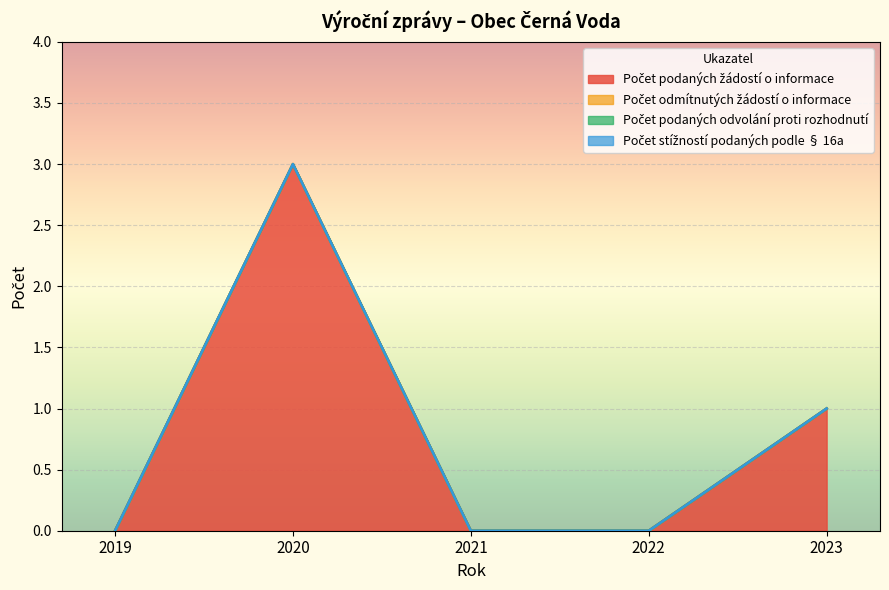

True or false: Počet stížností podaných podle § 16a and Počet podaných žádostí o informace intersect in this chart.

False